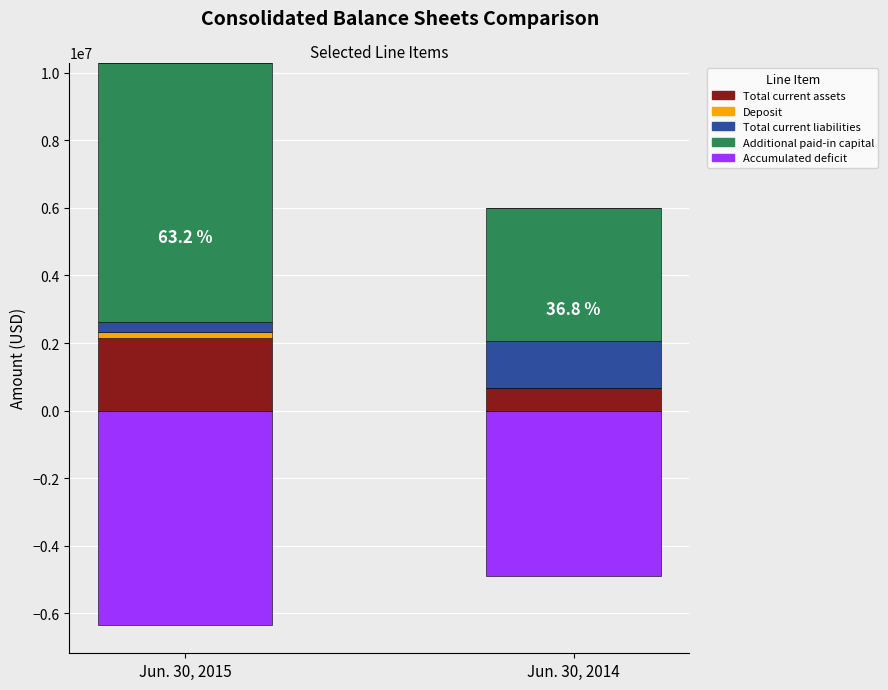

Which series has the largest total across all categories?

Additional paid-in capital